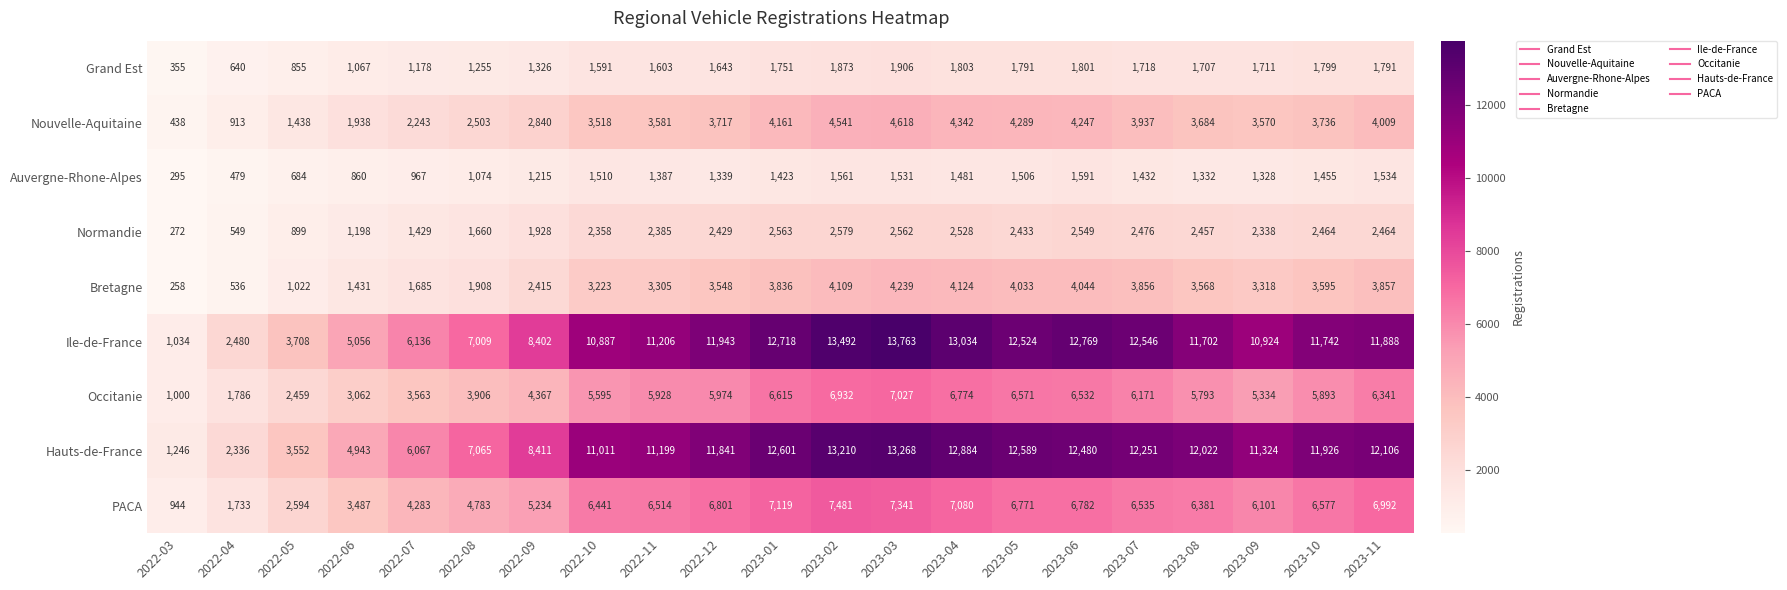

True or false: Bretagne has a value of 4239 at 2023-03.

True